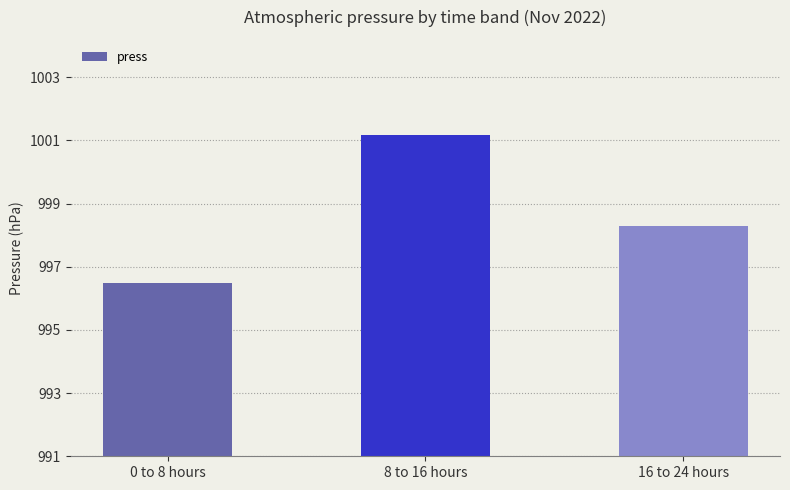

Reading left to right, list all the values displayed in this chart.

0 to 8 hours=996.5	8 to 16 hours=1001.2	16 to 24 hours=998.3